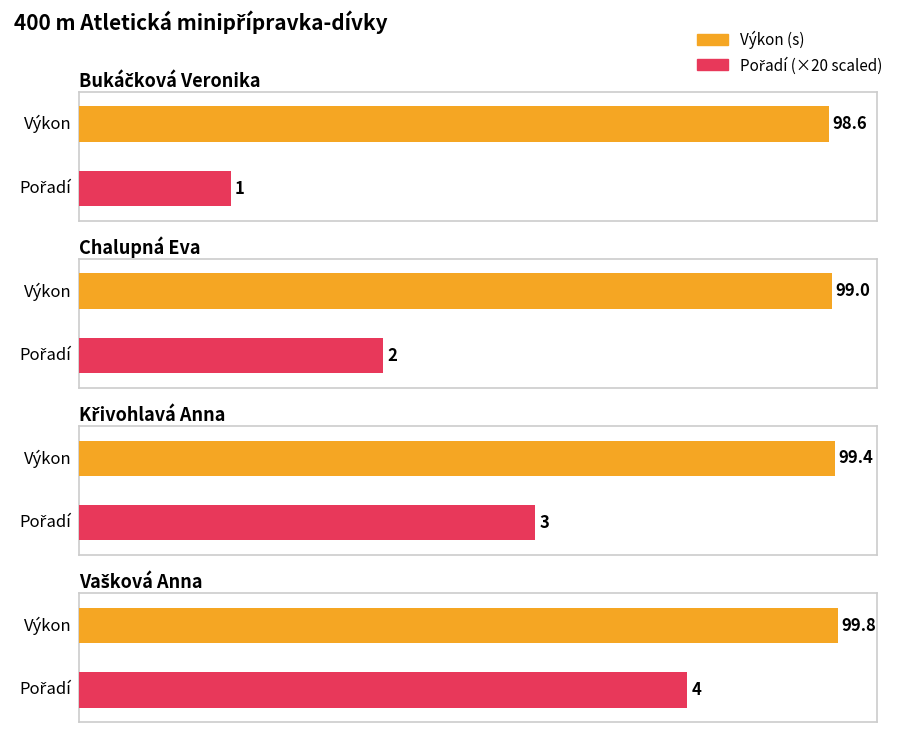

Reading left to right, list all the values displayed in this chart.

Výkon: 98.6	99.0	99.4	99.8
Pořadí: 1.0	2.0	3.0	4.0